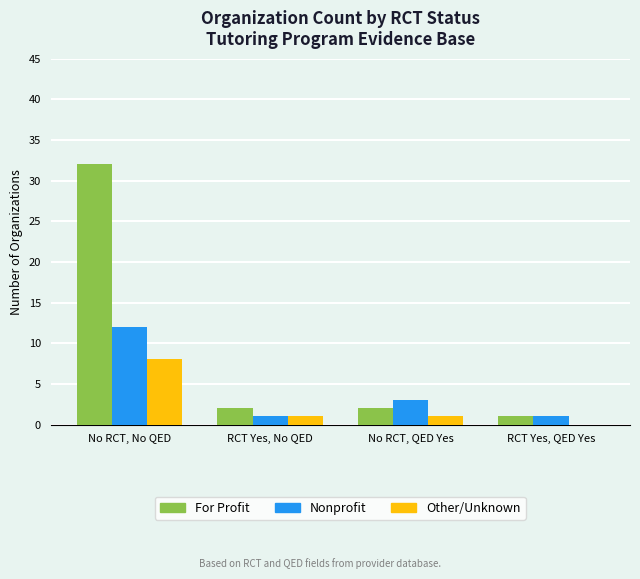

Where is Nonprofit nearest to the value 6?

No RCT, QED Yes